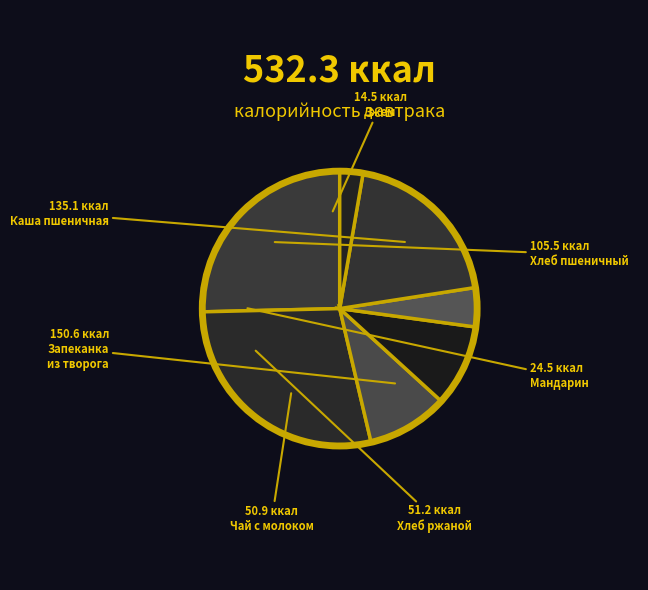

How many segments does this pie chart have?

7